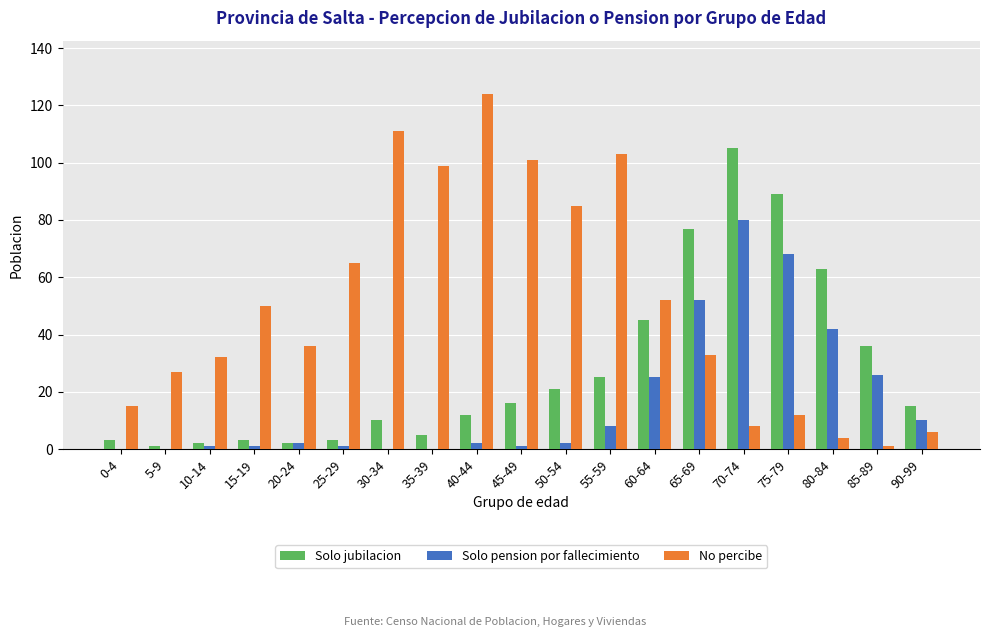

Which series changed the most between 30-34 and 35-39?

No percibe